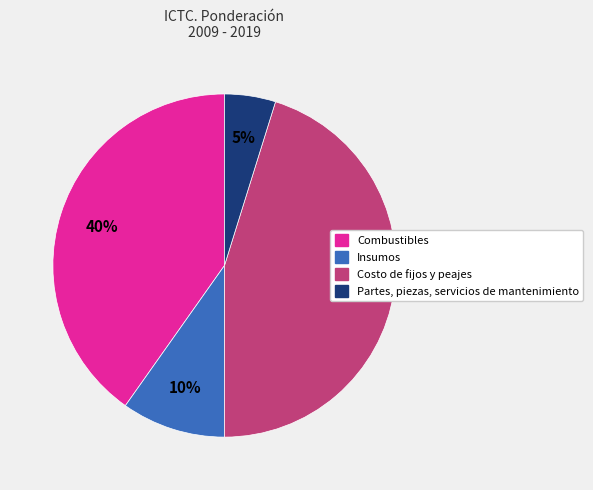

What is the ratio of the value at Insumos to the value at Combustibles?

0.2